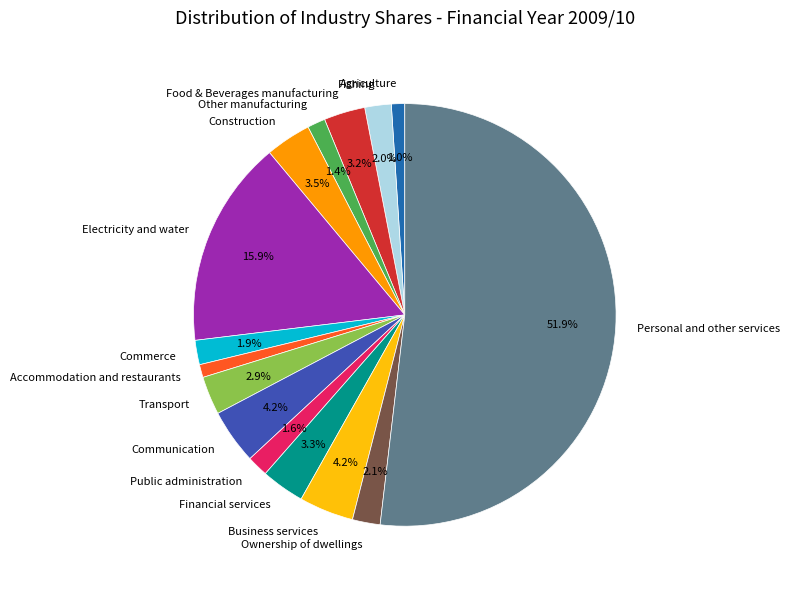

What is the ratio of the value at Accommodation and restaurants to the value at Other manufacturing?

0.7